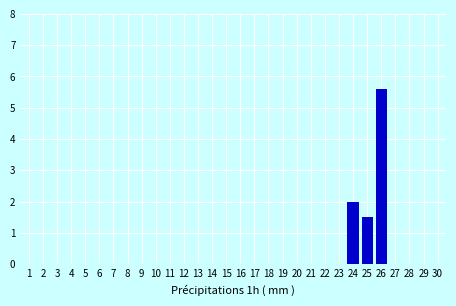

What is the sum of all values?

9.1